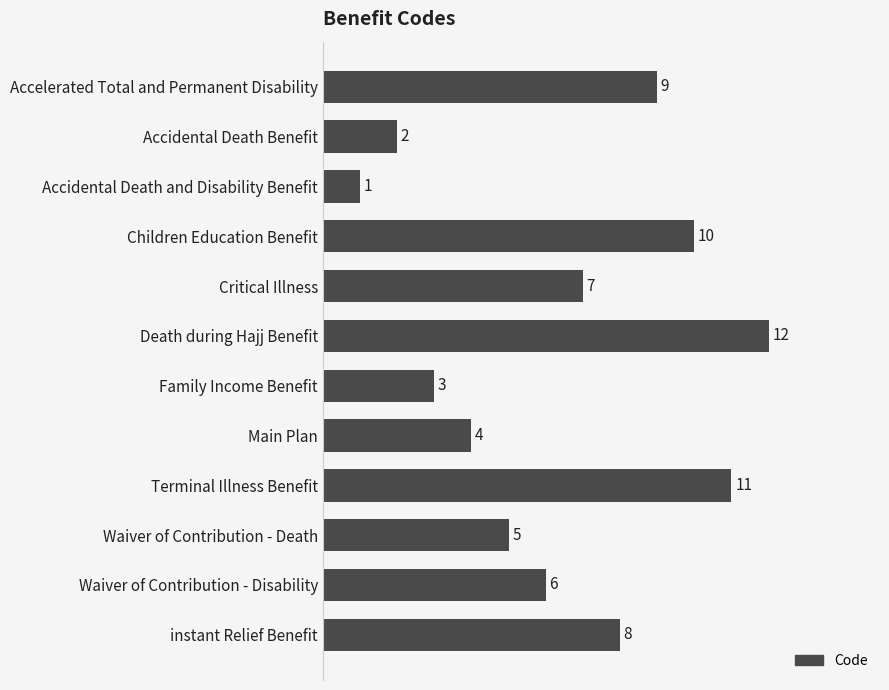

Which category has the lowest value across all series?

Accidental Death and Disability Benefit